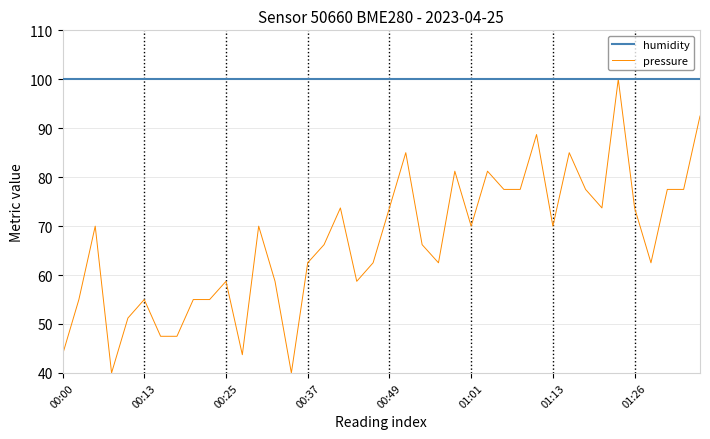

List the series in order of their overall mean, highest first.

humidity, pressure